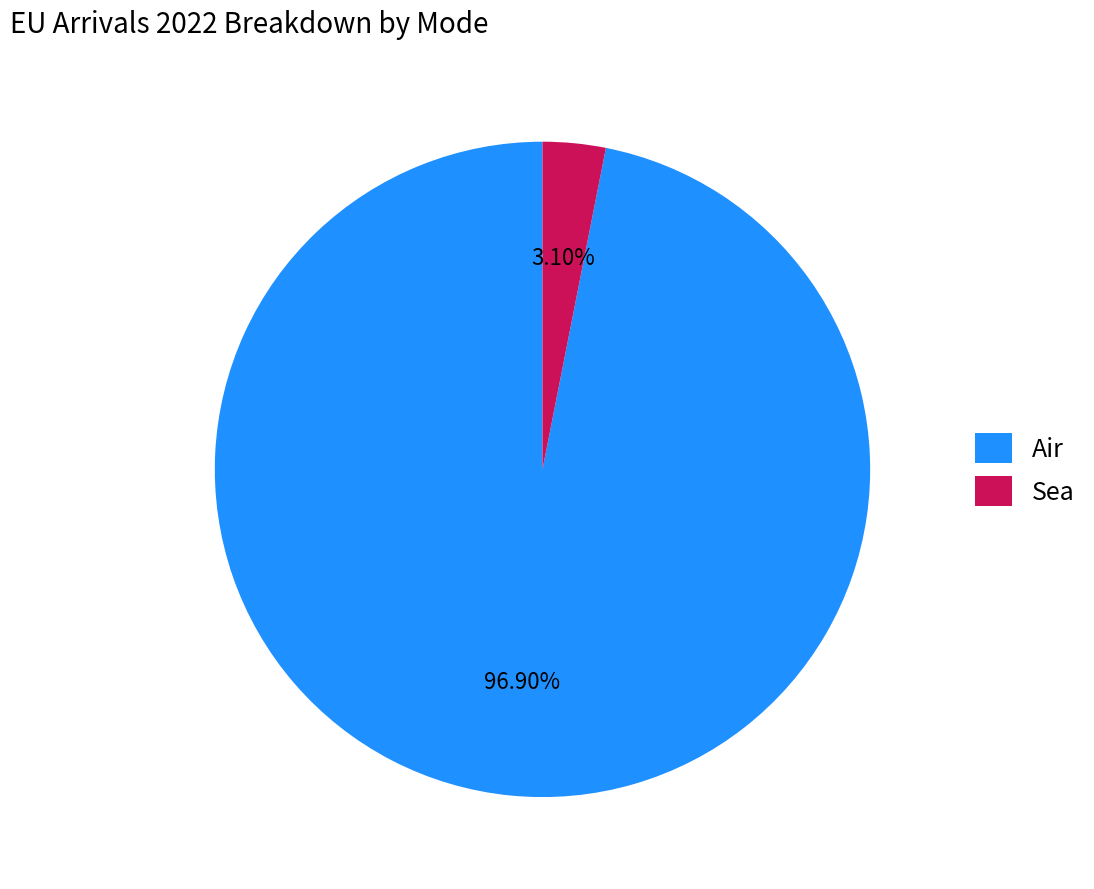

Which category accounts for the majority?

Air